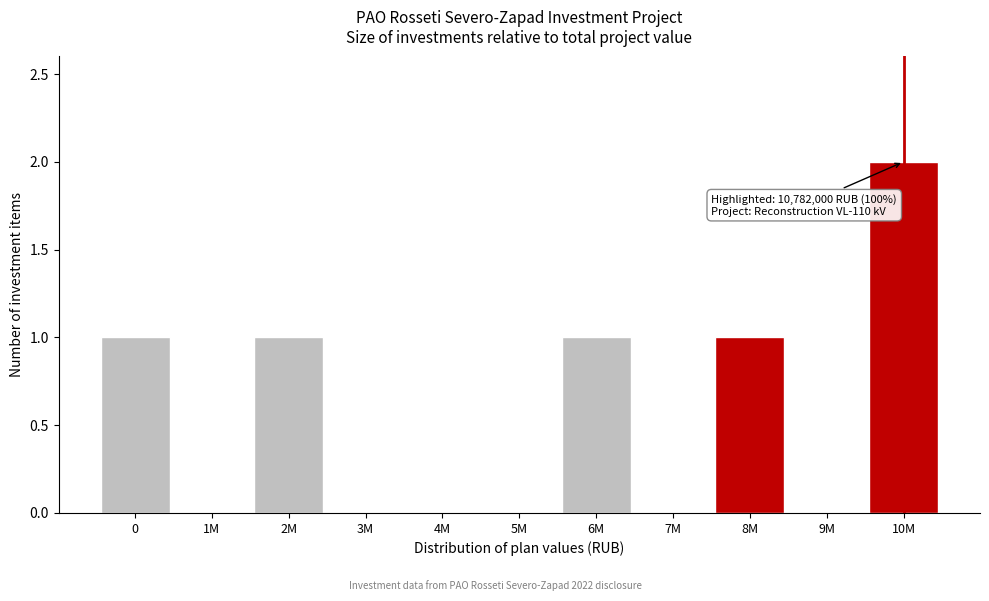

Reading left to right, what are all the values shown in this chart?

0=1	1M=0	2M=1	3M=0	4M=0	5M=0	6M=1	7M=0	8M=1	9M=0	10M=2